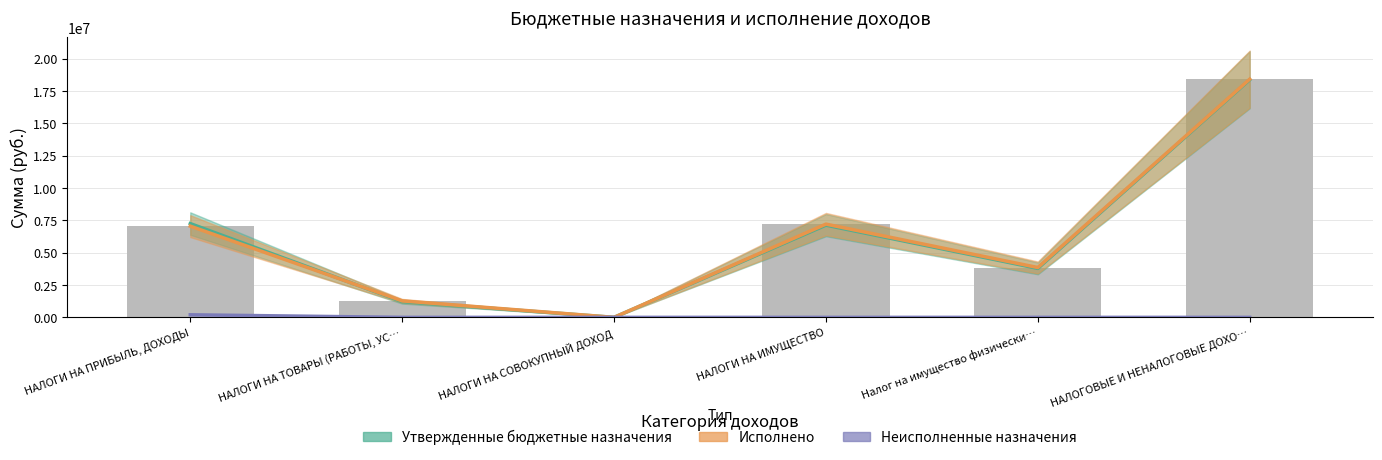

List the labels in order of Исполнено value, largest first.

НАЛОГОВЫЕ И НЕНАЛОГОВЫЕ ДОХО…, НАЛОГИ НА ИМУЩЕСТВО, НАЛОГИ НА ПРИБЫЛЬ, ДОХОДЫ, Налог на имущество физически…, НАЛОГИ НА ТОВАРЫ (РАБОТЫ, УС…, НАЛОГИ НА СОВОКУПНЫЙ ДОХОД